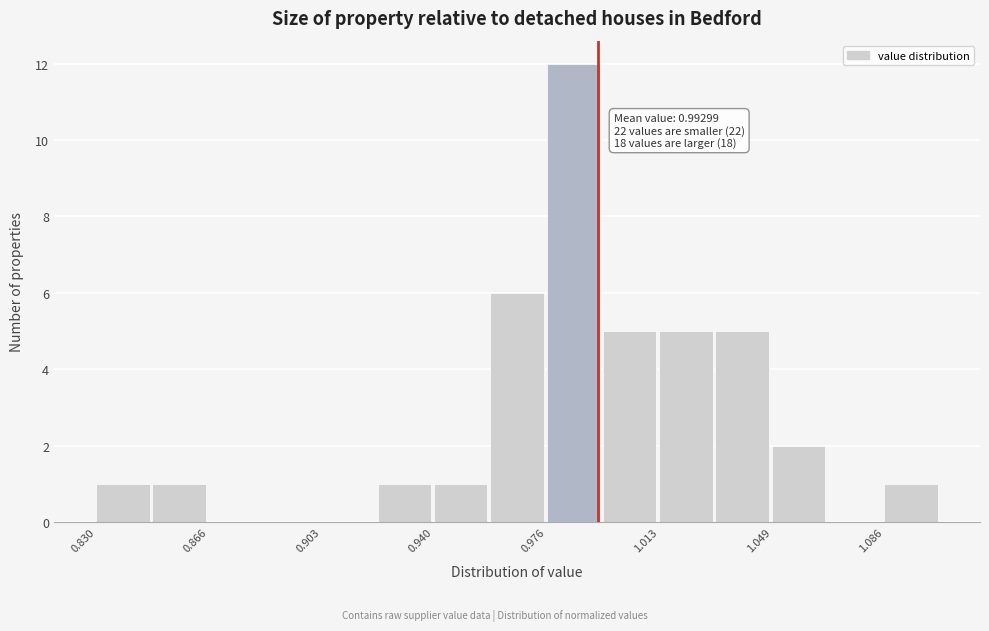

Around what value on the x-axis is the tallest bar? Give the approximate position of its centre, as read against the axis.

0.985